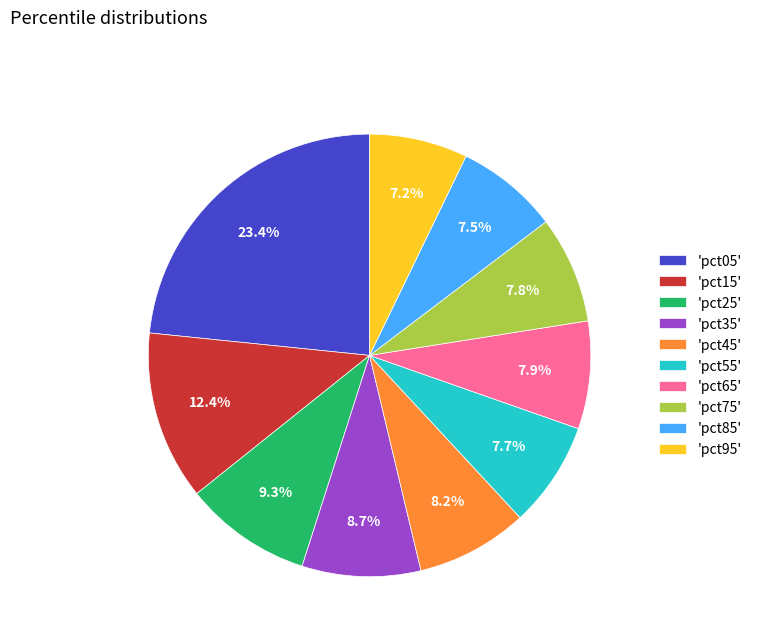

Which category has the biggest portion of the pie?

'pct05'